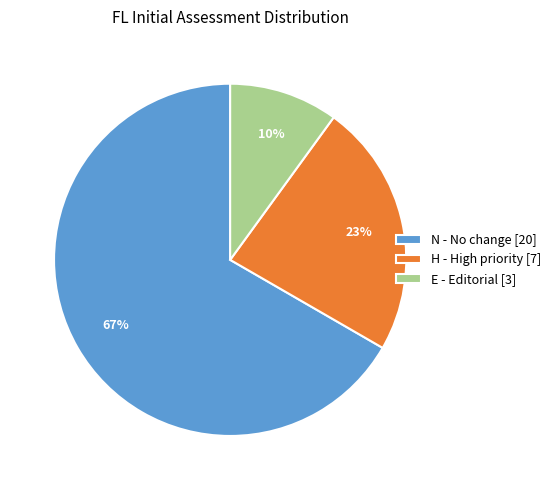

To the nearest percent, what percentage of the pie is E?

10%